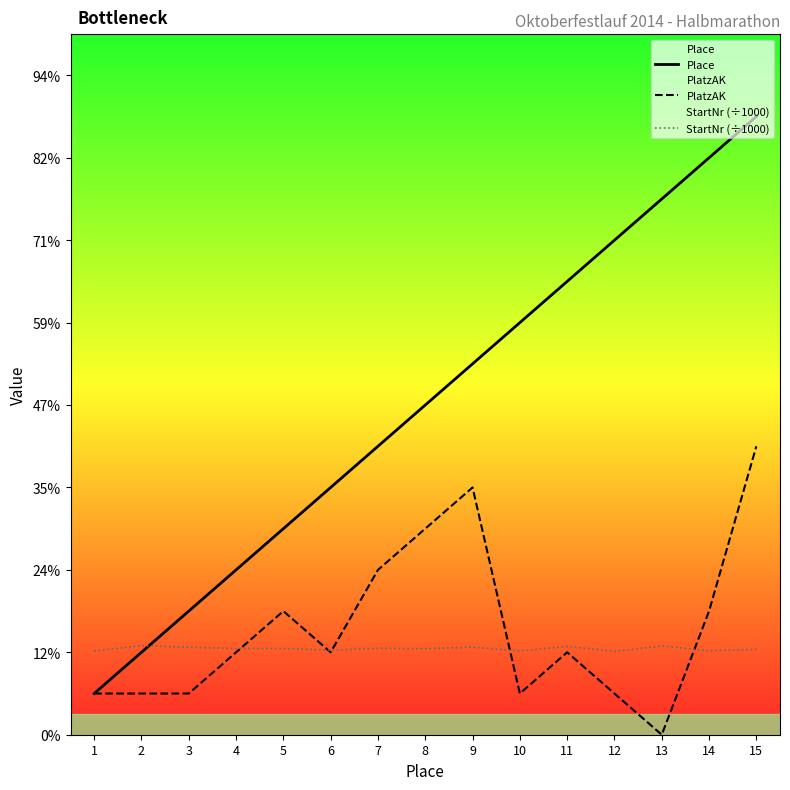

What is the difference between the maximum and second lowest values in the StartNr (÷1000) series?

0.1